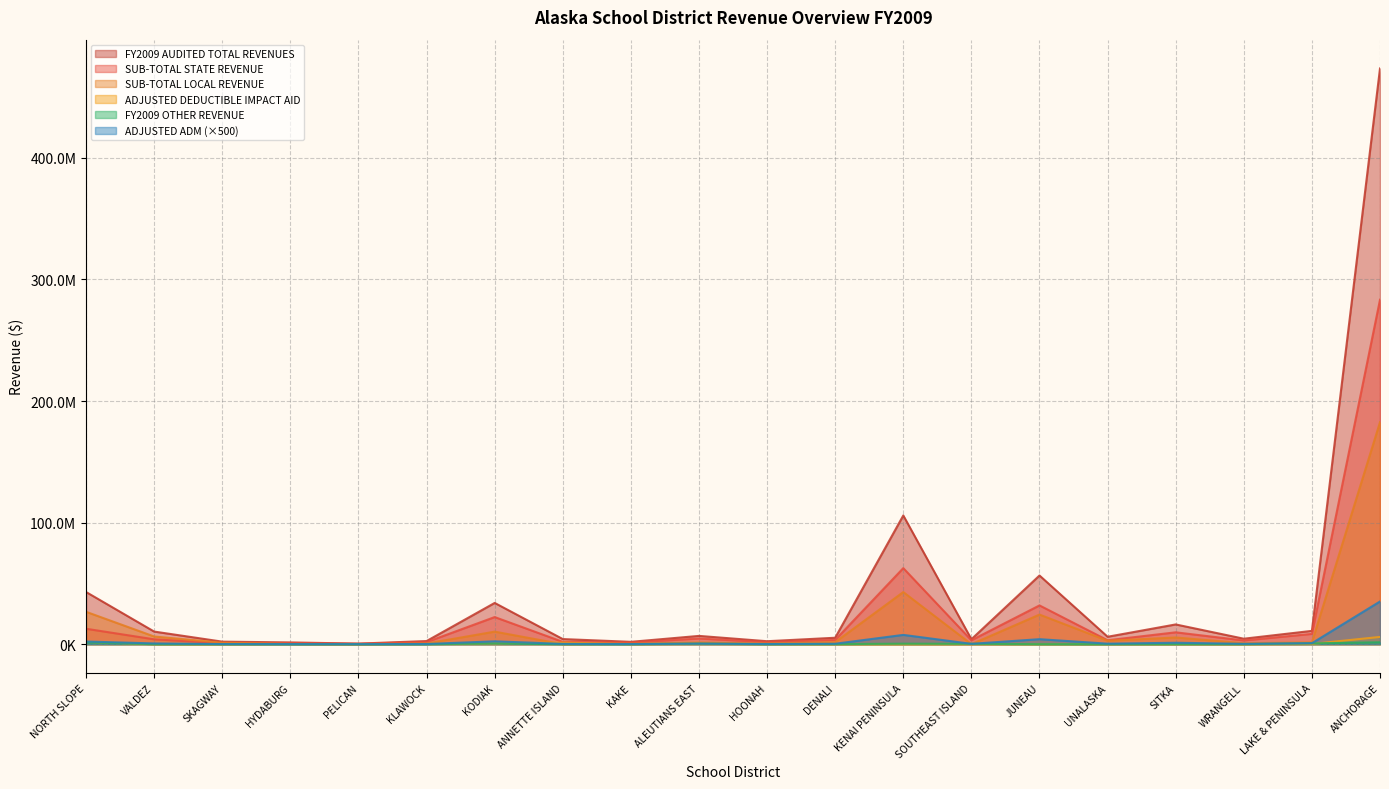

Rank the series by their maximum value, from highest to lowest.

FY2009 AUDITED TOTAL REVENUES, SUB-TOTAL STATE REVENUE, SUB-TOTAL LOCAL REVENUE, ADJUSTED ADM (×500), ADJUSTED DEDUCTIBLE IMPACT AID, FY2009 OTHER REVENUE